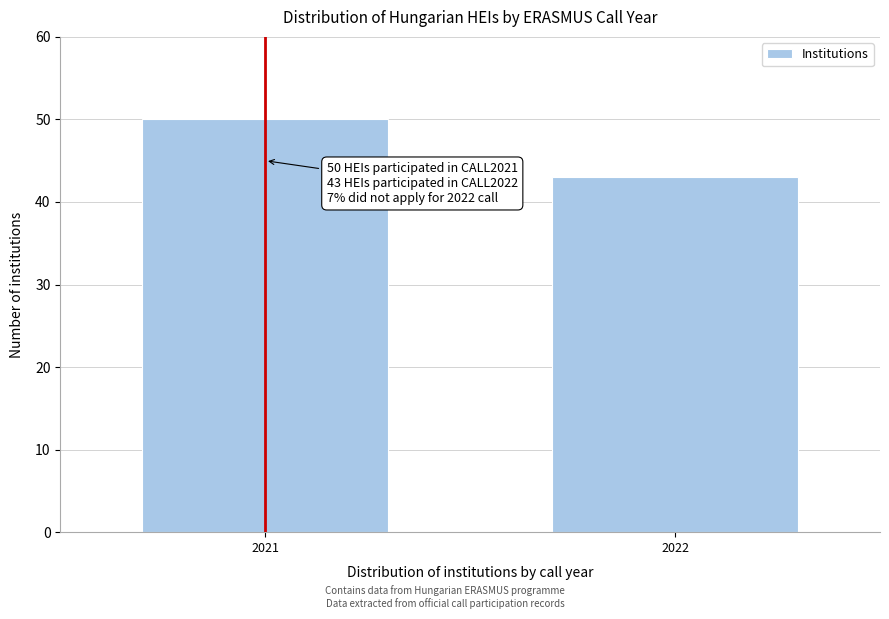

Reading left to right, transcribe all the data shown in this chart.

50	43